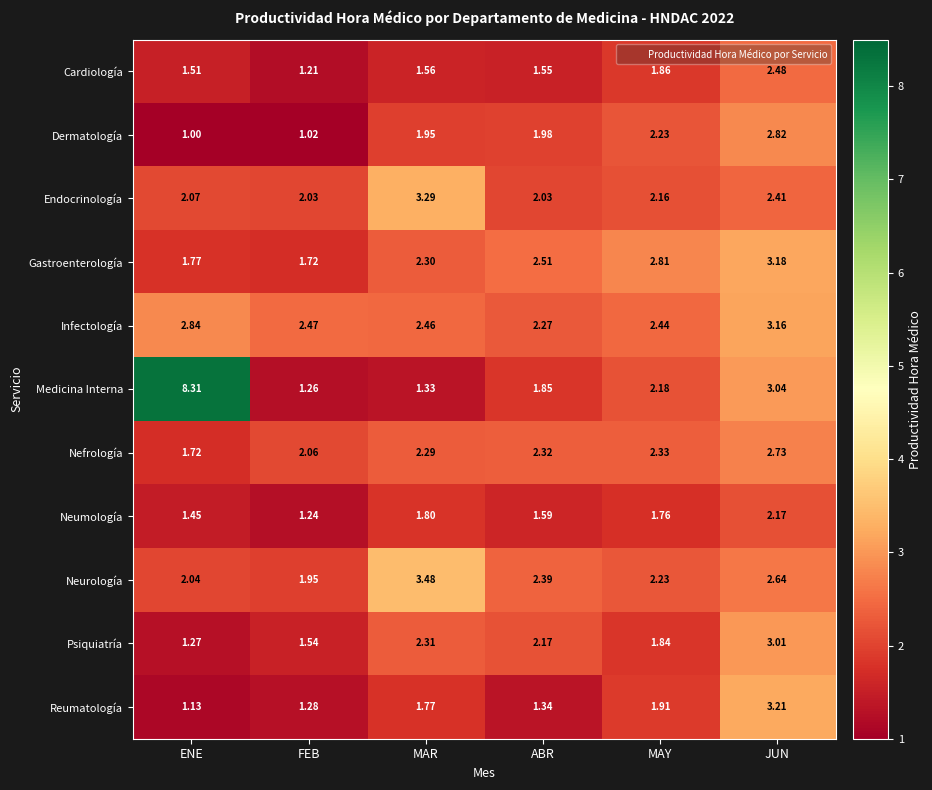

Which series has the widest spread of values?

Medicina Interna